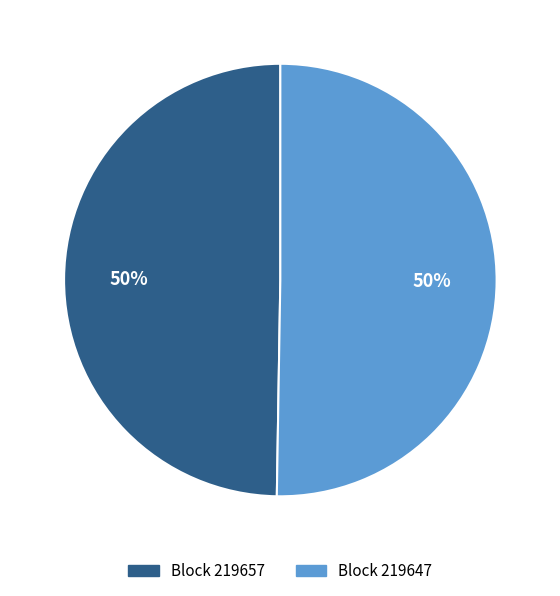

What is the ratio of the value at Block 219647 to the value at Block 219657?

1.0